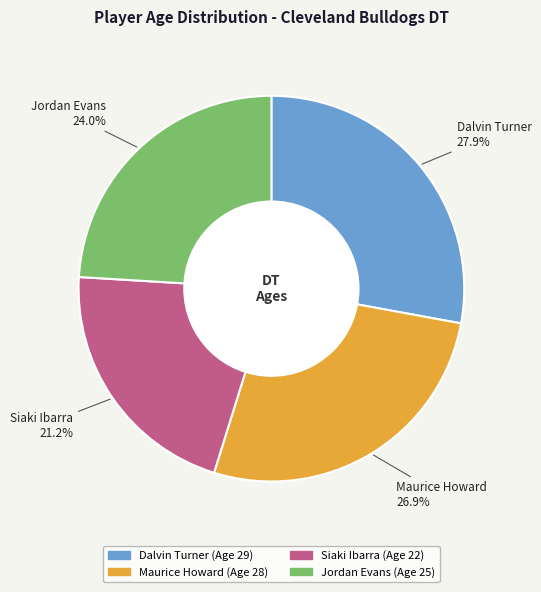

What is the largest slice in the pie chart?

Dalvin Turner